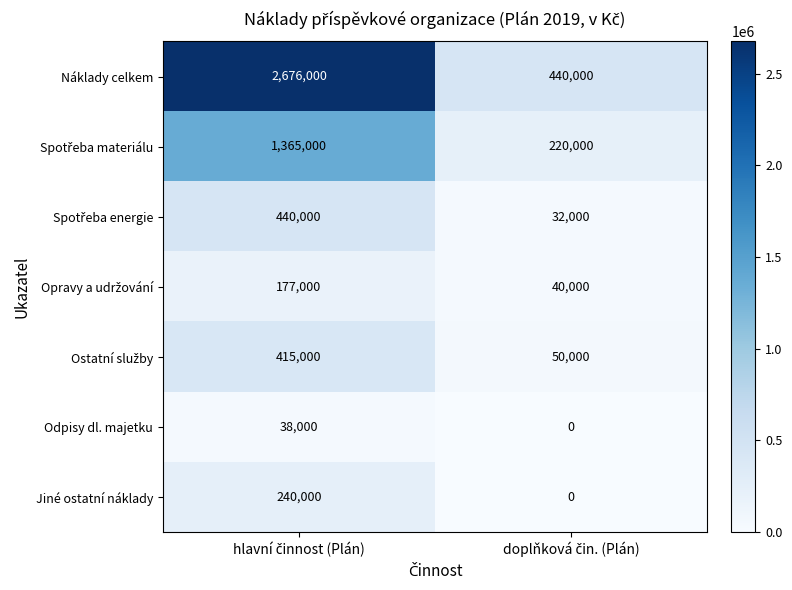

What is the sum of all Jiné ostatní náklady values?

240000